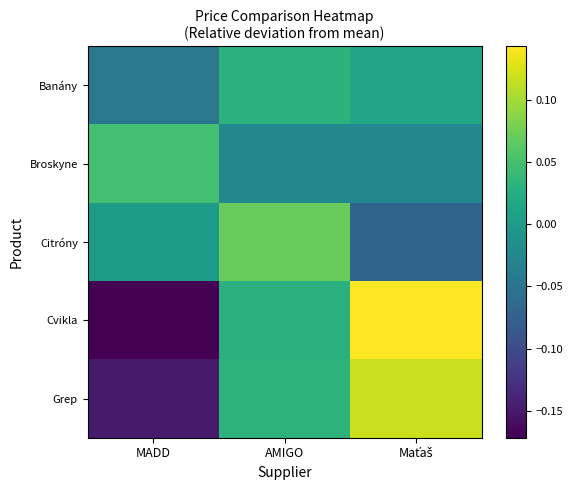

Which series has the largest range (max minus min)?

Cvikla